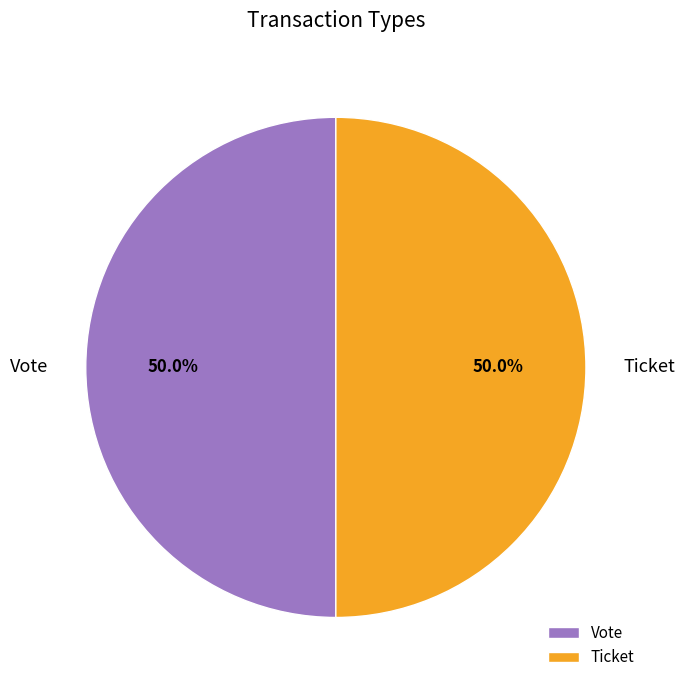

What percentage is NOT represented by Vote?

50.0%